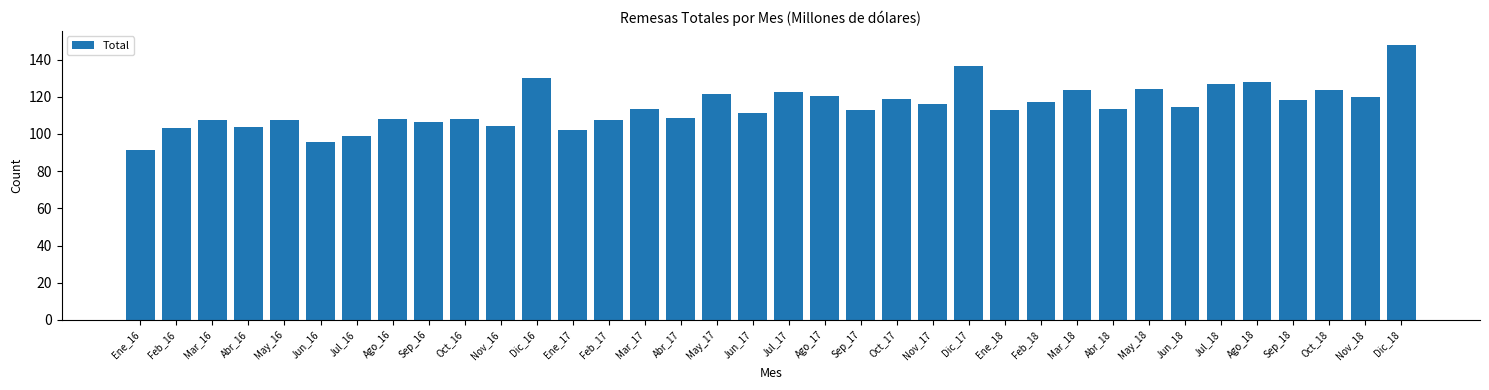

What is the sum of the values at Nov_16 and Ago_16?

212.2